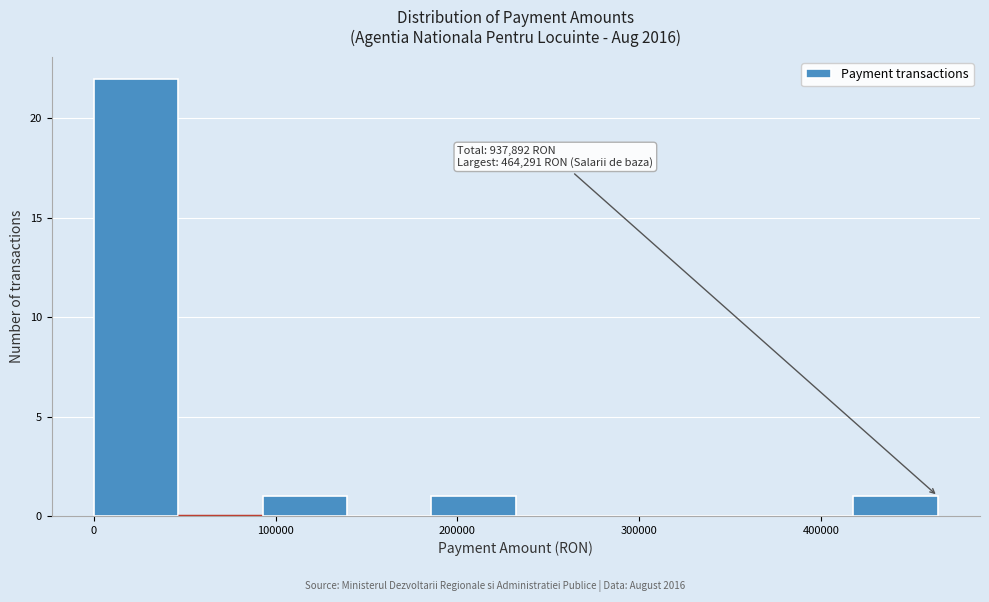

Which range on the x-axis has the tallest bar?

0 to 50000